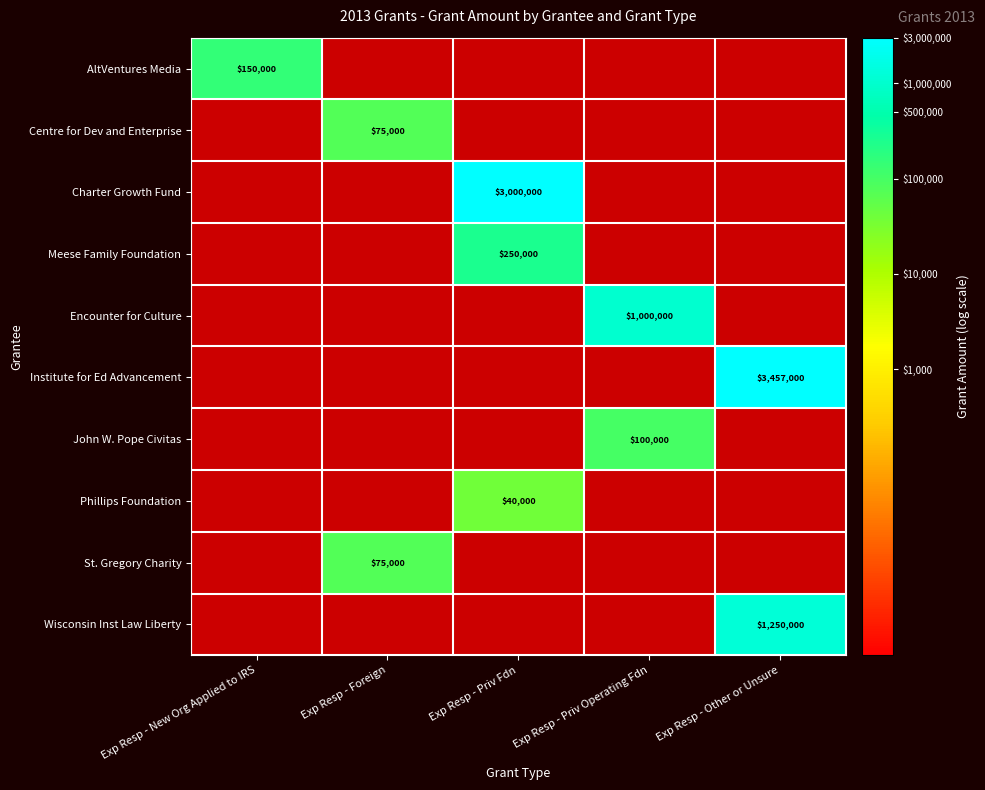

How many data points does each series have?

5